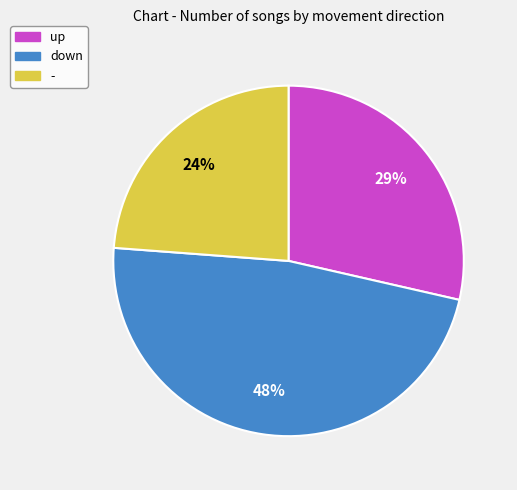

Do - and up together represent more than half of the pie?

Yes